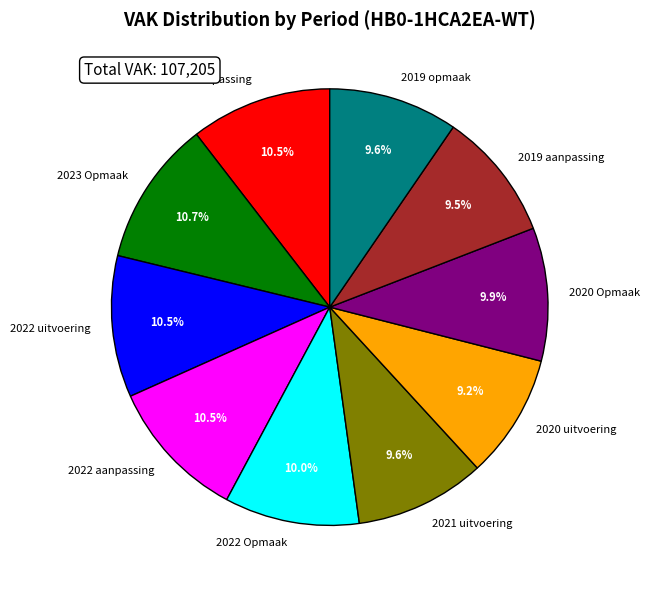

Count the number of slices in the pie.

10